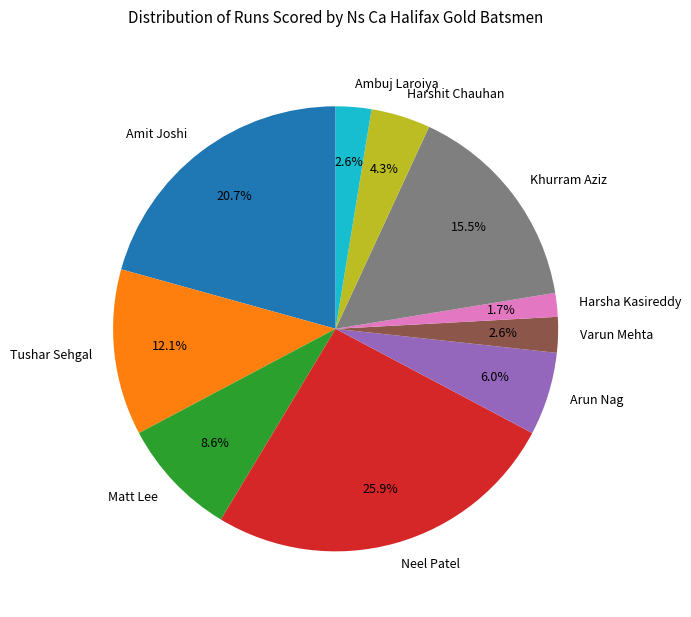

True or false: Varun Mehta accounts for 17% of the total.

False